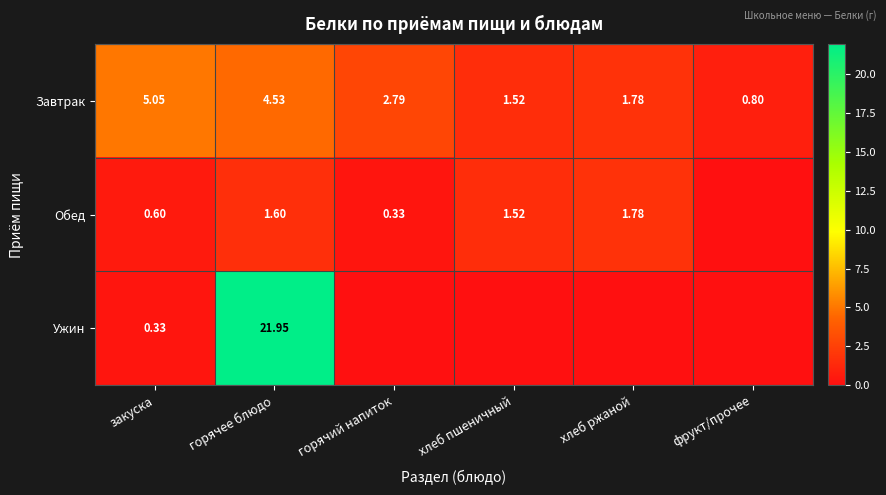

Where does the Завтрак series first go above 2?

закуска